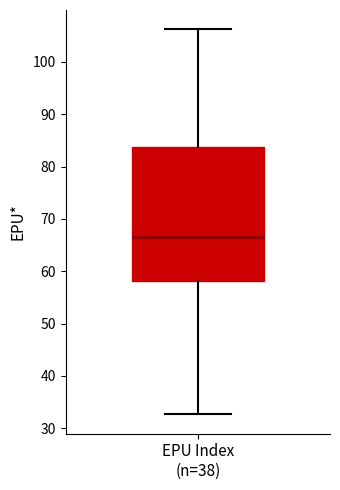

Transcribe this box plot: give where the median line is, the range the box spans, and where the two whiskers end, as read against the y-axis. The values are not printed on the chart, so give them approximately, as read against the axis.

median 67, box 58 to 84, whiskers 33 to 106